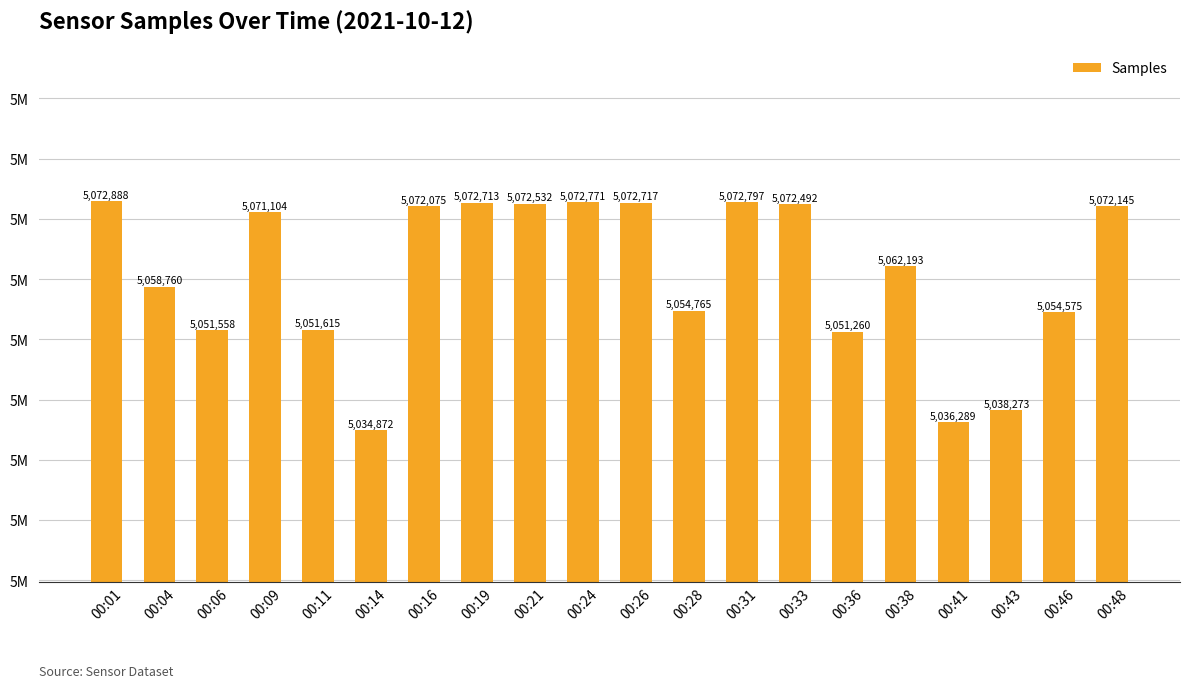

What is the difference between the second highest and minimum values?

37925